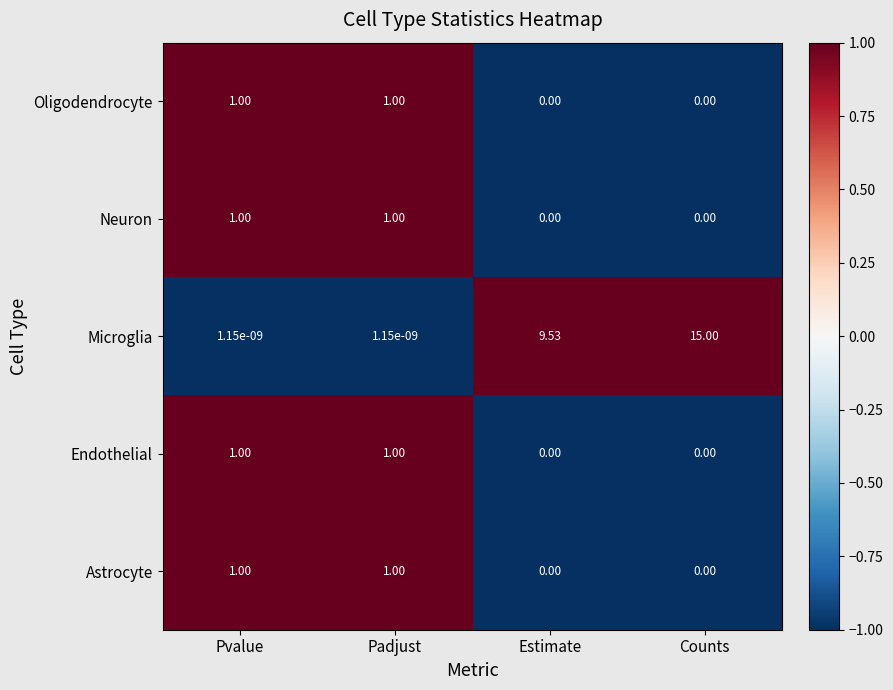

Which label corresponds to the largest value in the chart?

Counts